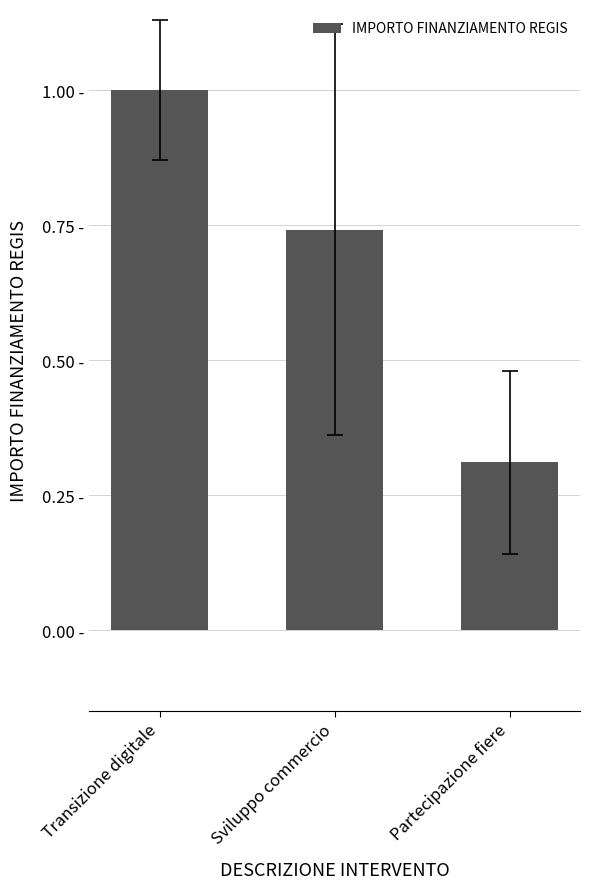

At which category does the chart reach its peak across all series?

Transizione digitale